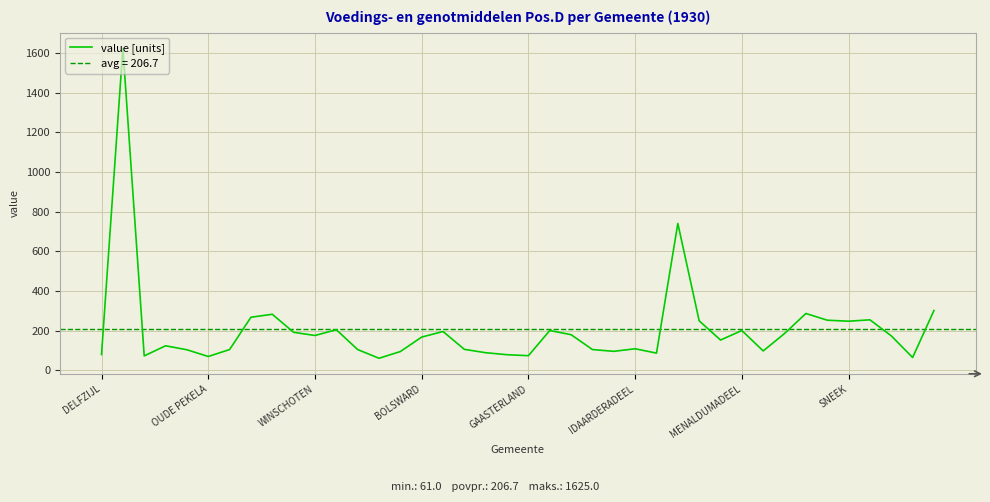

Reading left to right, extract all data points from this chart.

80	1625	73	124	104	70	105	268	283	192	176	205	105	61	95	168	196	106	89	79	74	201	180	105	96	109	87	741	250	153	201	98	186	287	253	248	255	174	65	302